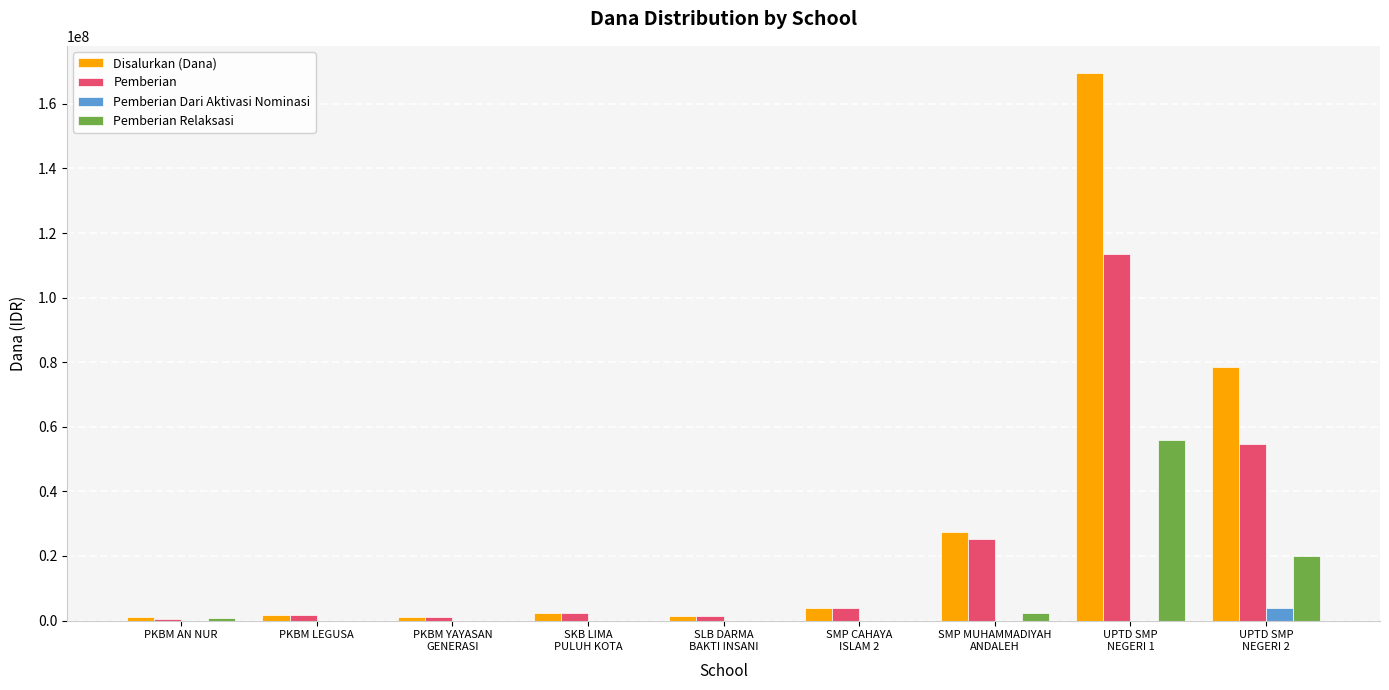

Which series changed the most between PKBM AN NUR and UPTD SMP
NEGERI 1?

Disalurkan (Dana)